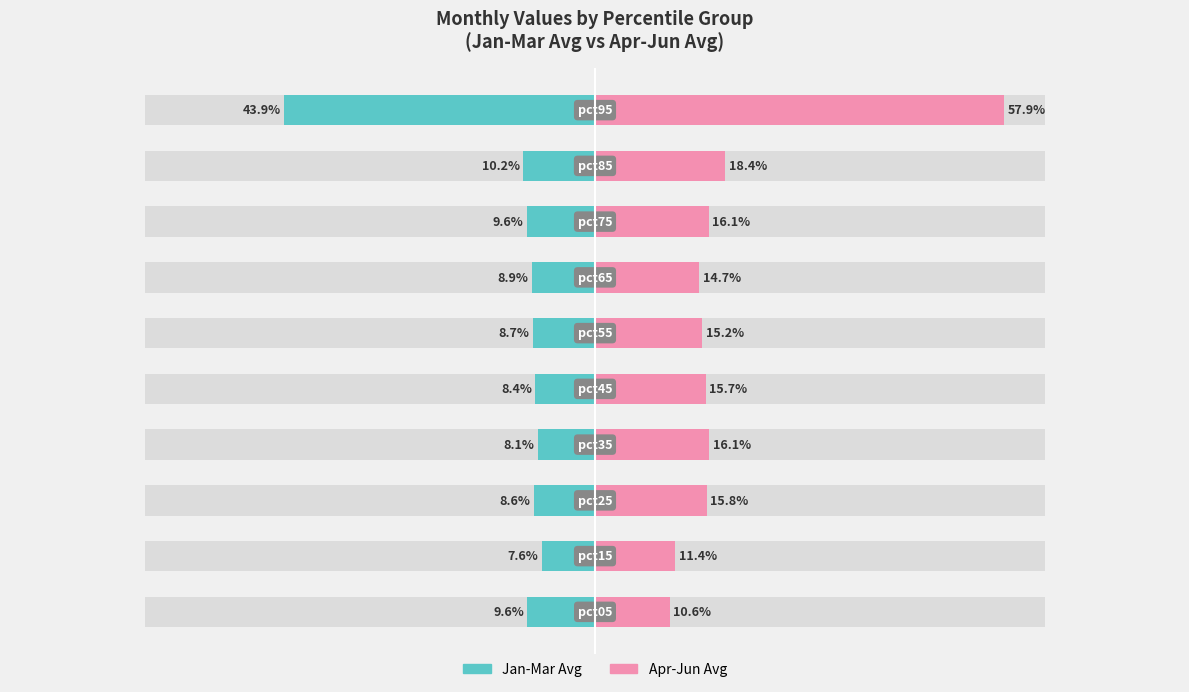

At how many categories does at least one series exceed 0?

10